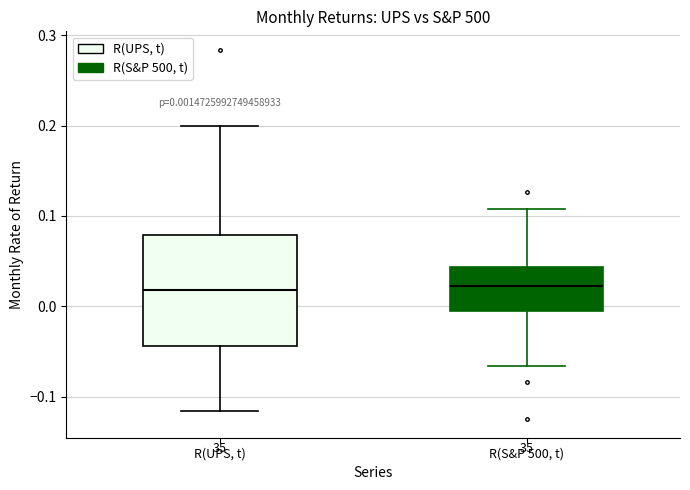

Comparing the boxes themselves (not the whiskers), which one is the tallest?

R(UPS, t)